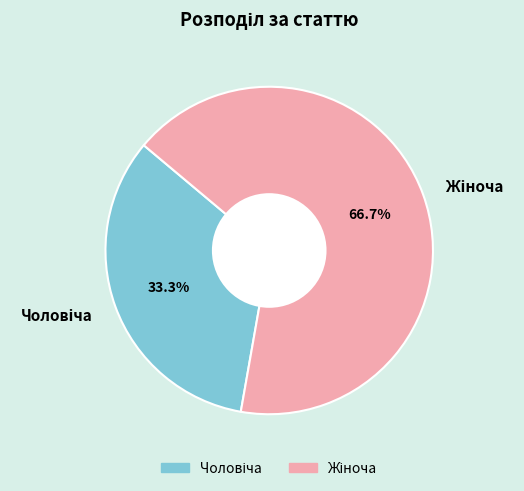

Is there any slice that represents more than half of the pie?

Yes